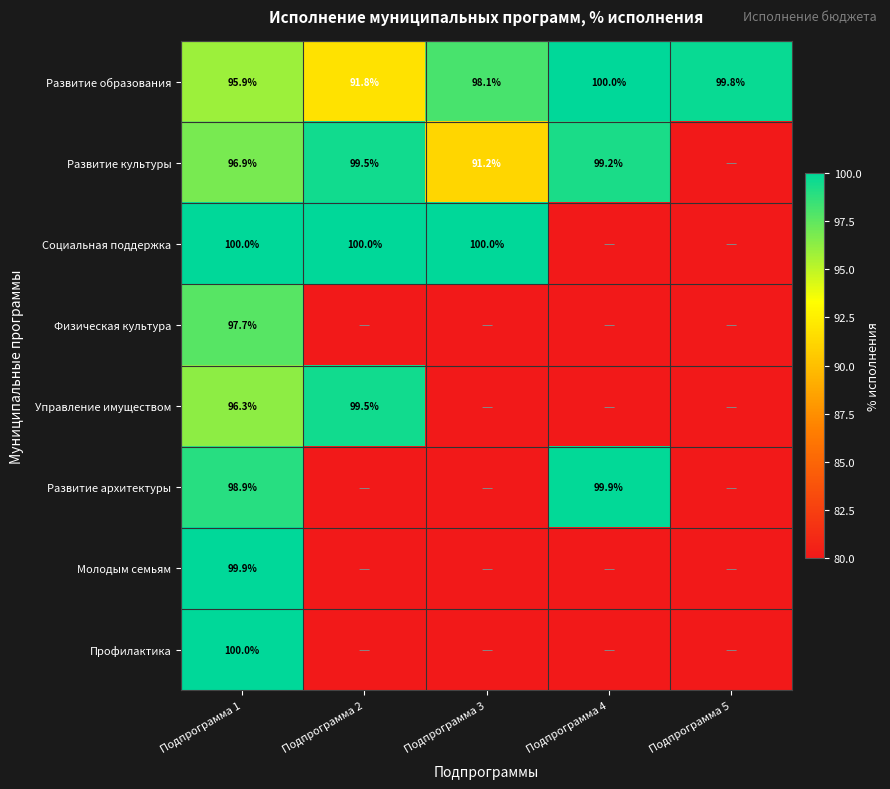

The value of Развитие образования at Подпрограмма 2 is 91.8. True or false?

True